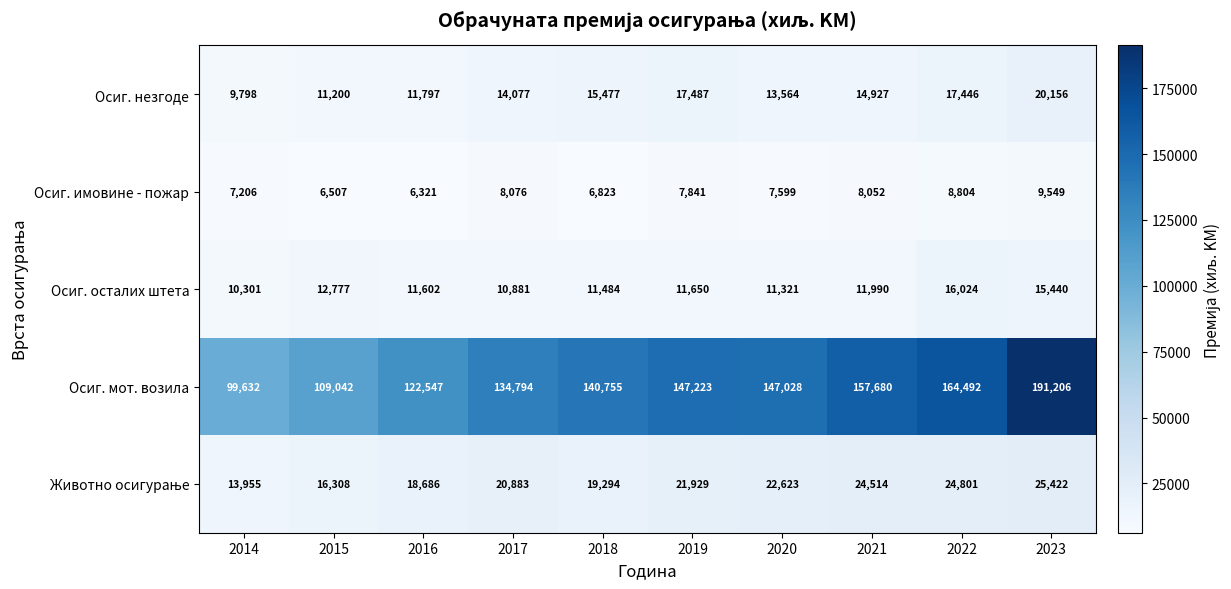

At how many categories does at least one series exceed 55282?

10